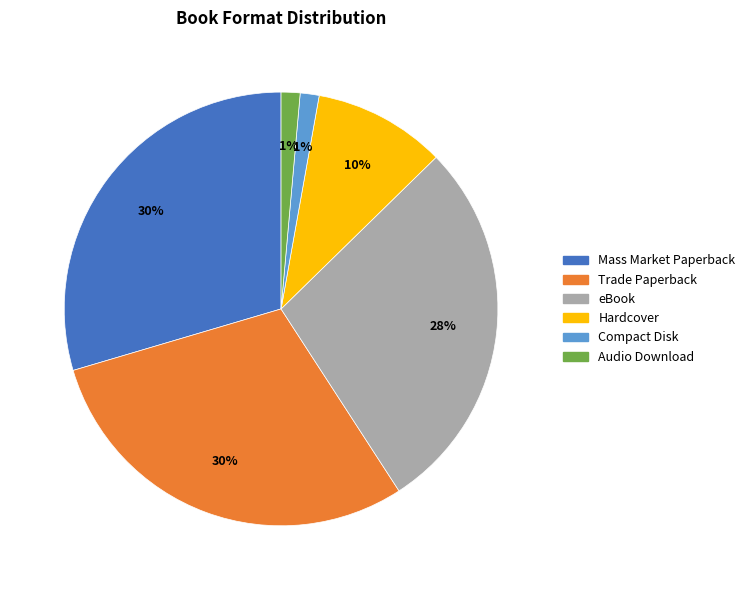

The Trade Paperback slice represents 22% of the pie. True or false?

False